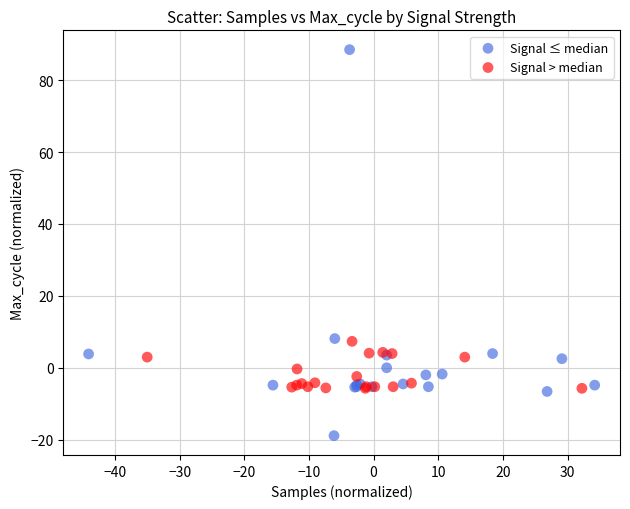

Which series reaches the maximum Y coordinate?

Signal ≤ median